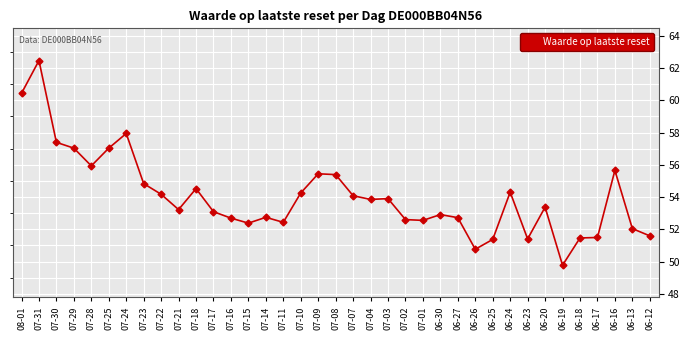

What is the approximate value at 07-31?

62.5